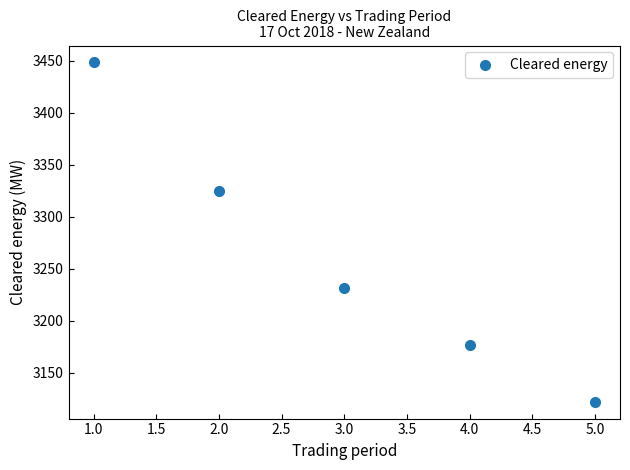

What is the average X value?

3.0